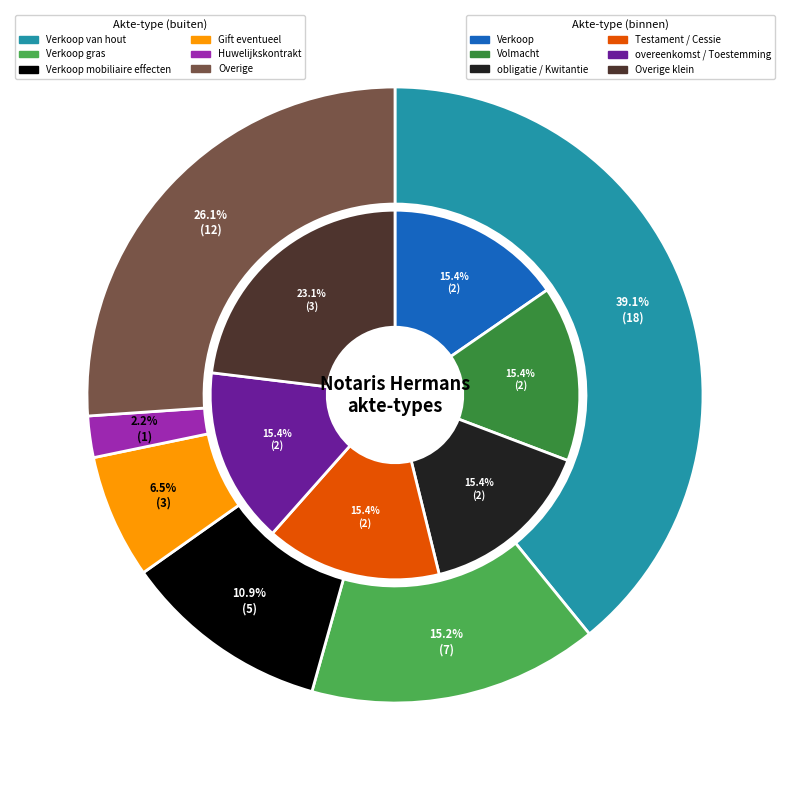

Is there a majority slice in this chart?

No